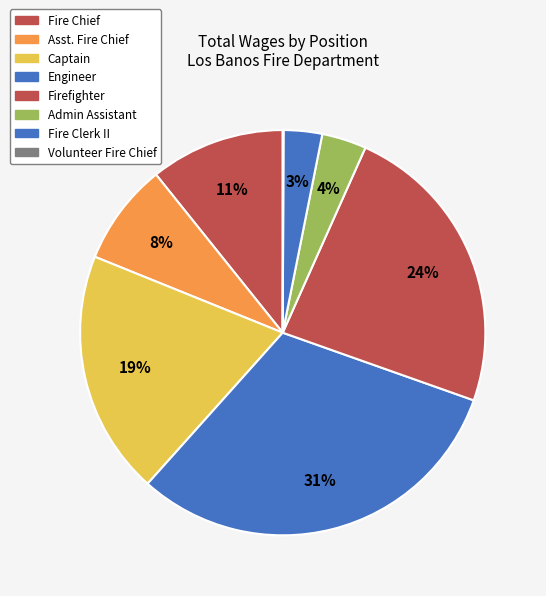

Which category has the smallest portion of the pie?

Volunteer Fire Chief